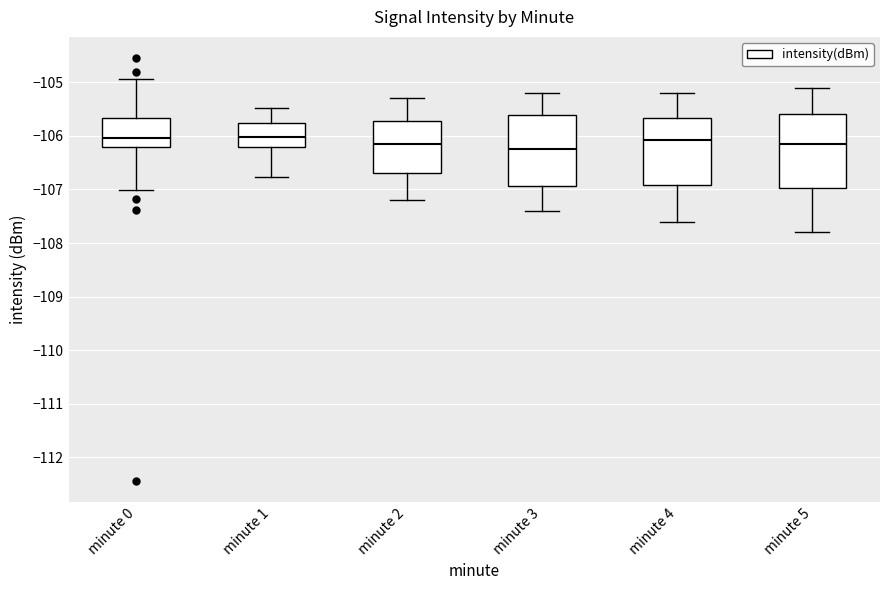

Where does the median line of the box for minute 4 sit on the y-axis? The values are not printed on the chart, so give them approximately, as read against the axis.

-106.1